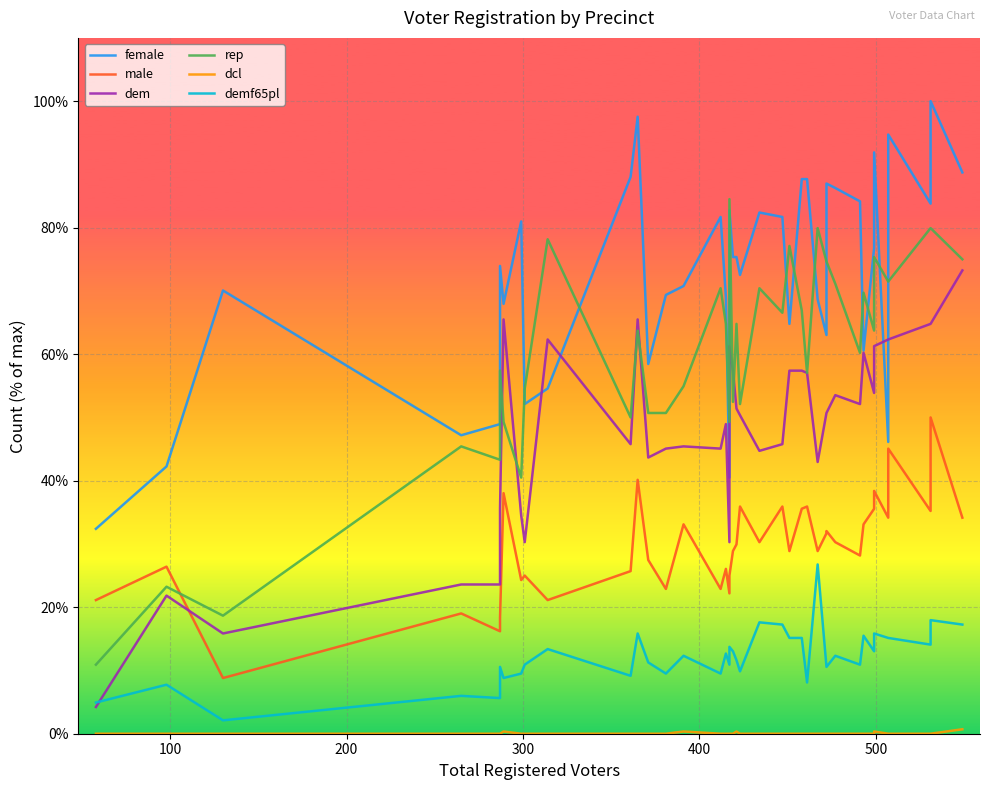

What is the difference between the maximum and minimum values in the female series?

67.6